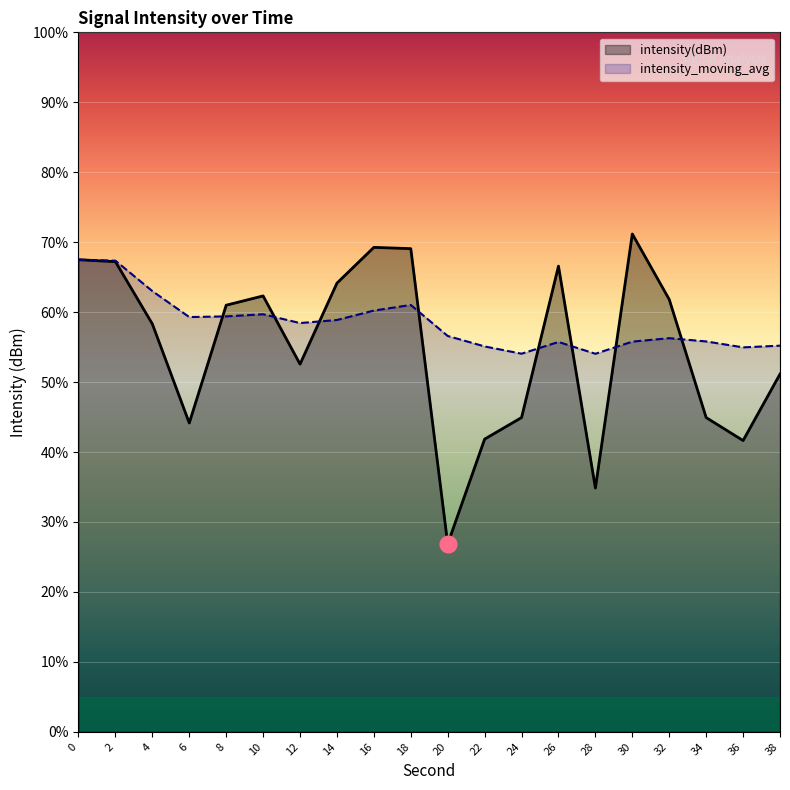

Rank the series at 6 from lowest to highest value.

intensity(dBm), intensity_moving_avg